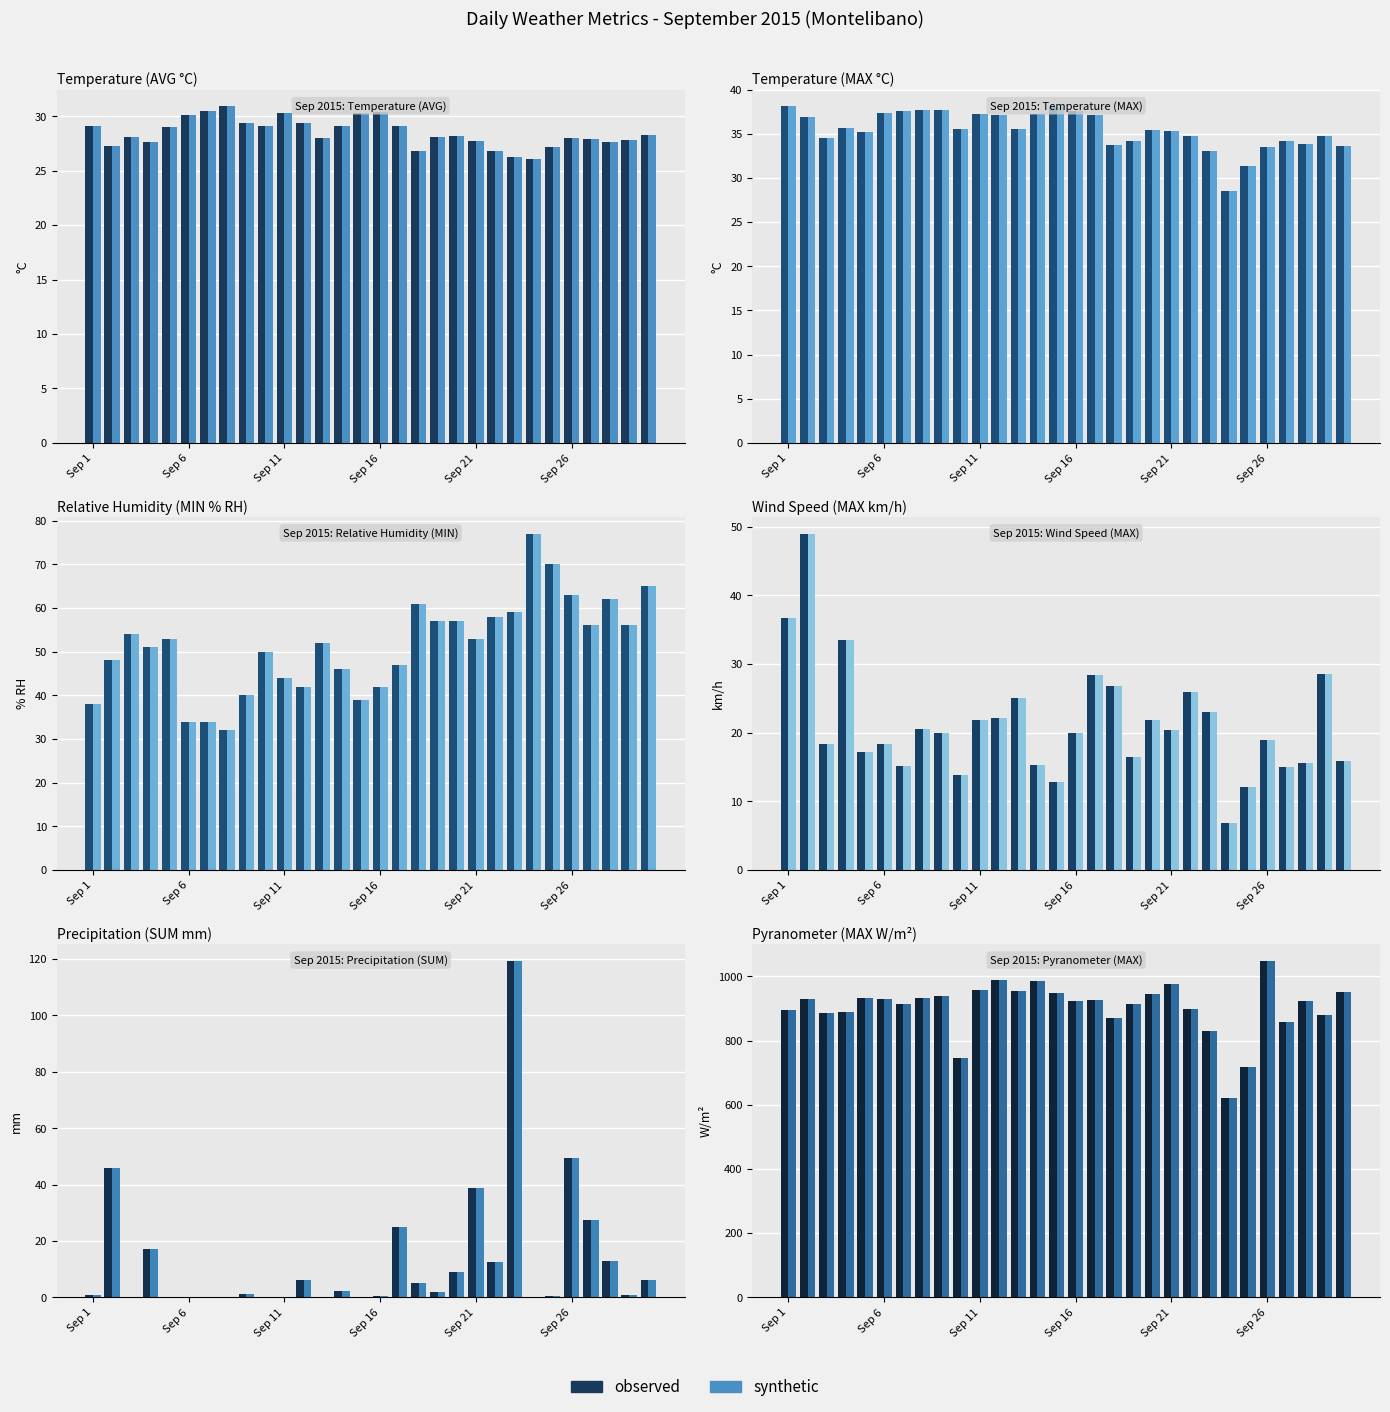

At Sep 6, list the series in order from smallest to largest.

observed, synthetic